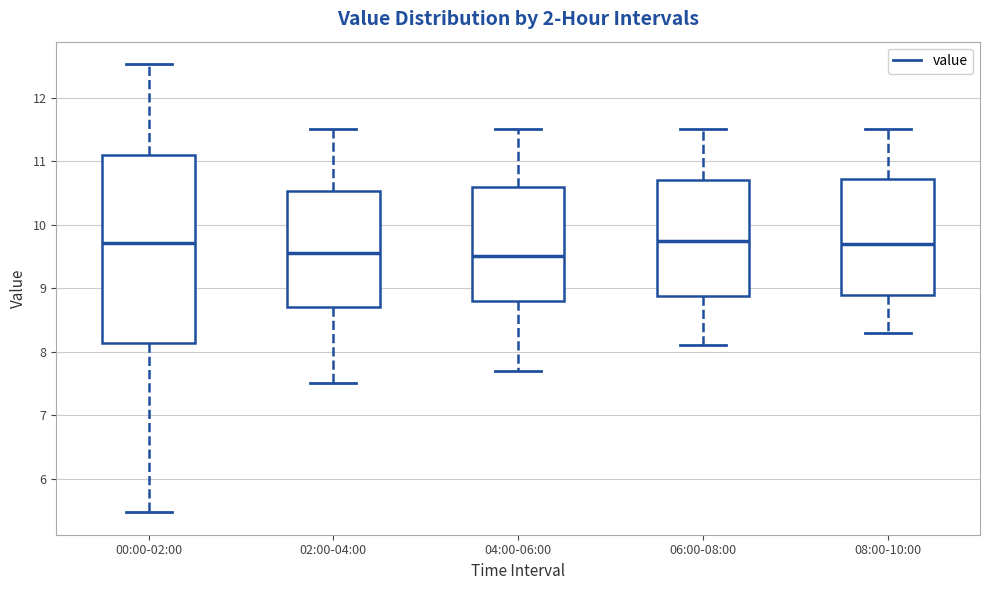

Where does the median line of the box for 04:00-06:00 sit on the y-axis? The values are not printed on the chart, so give them approximately, as read against the axis.

9.5